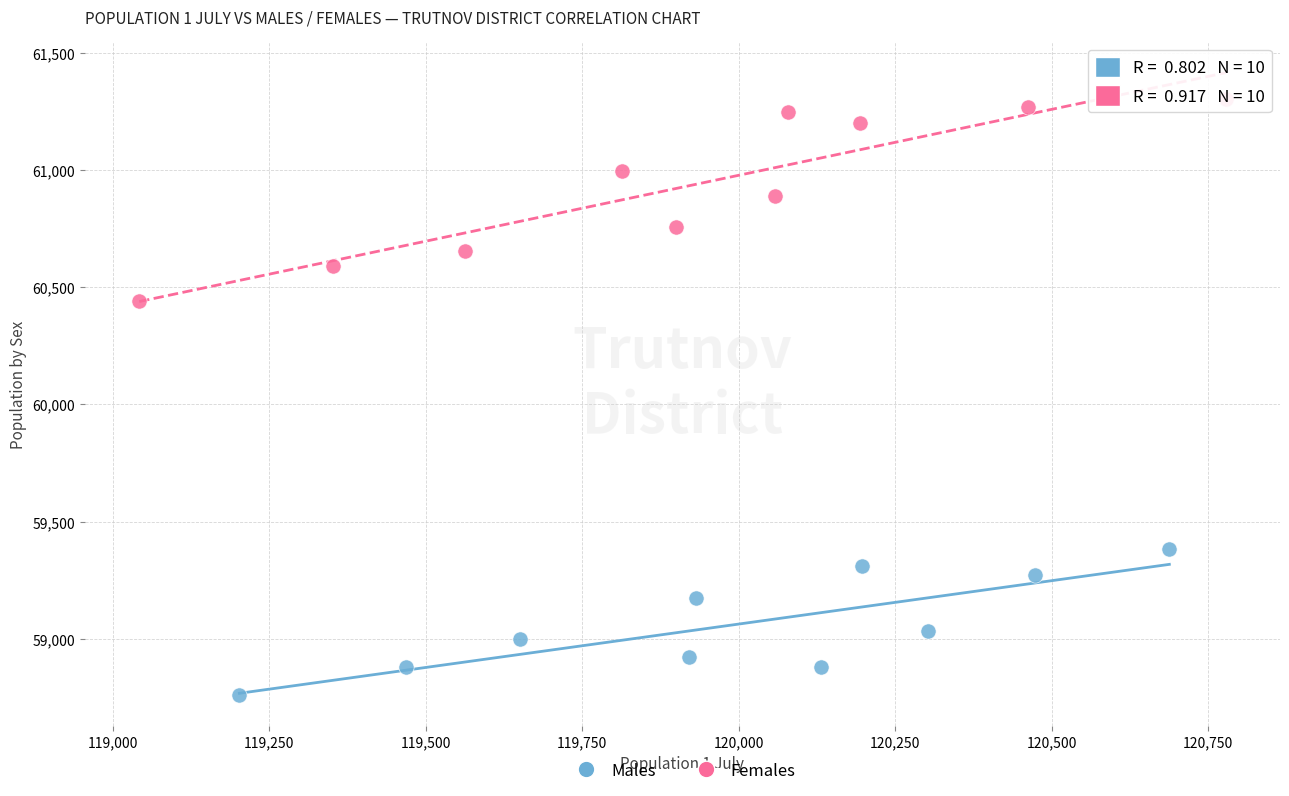

Which series contains the lowest Y value?

Males